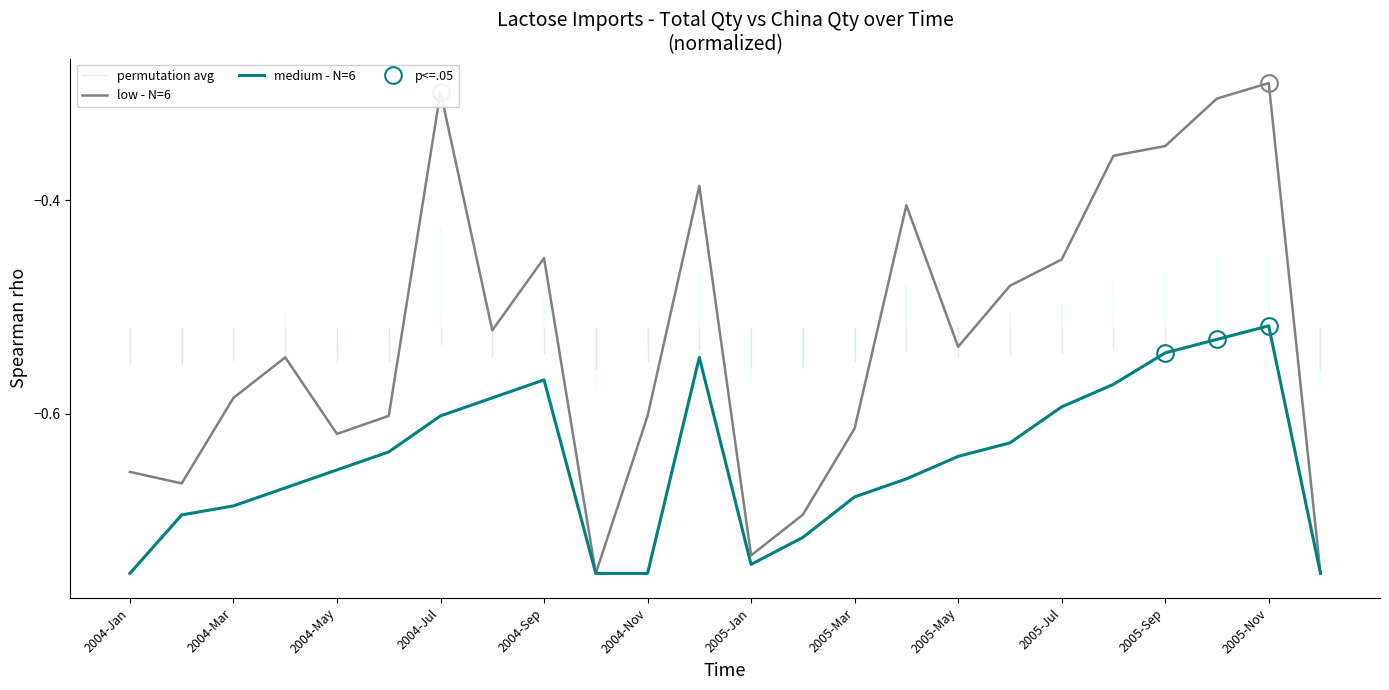

The medium - N=6 series shows -1.3 at 2005-Jan. True or false?

False